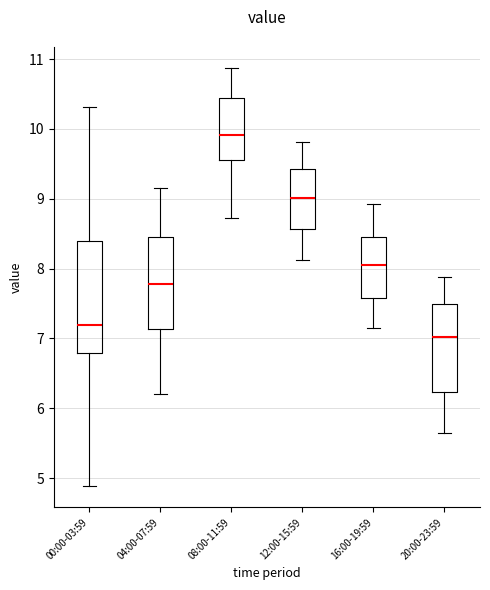

Comparing the boxes themselves (not the whiskers), which one is the tallest?

00:00-03:59